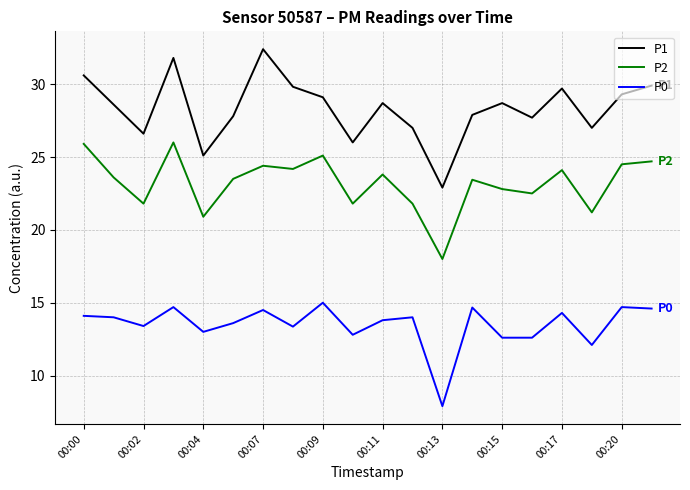

True or false: P2 and P1 cross at least once.

False